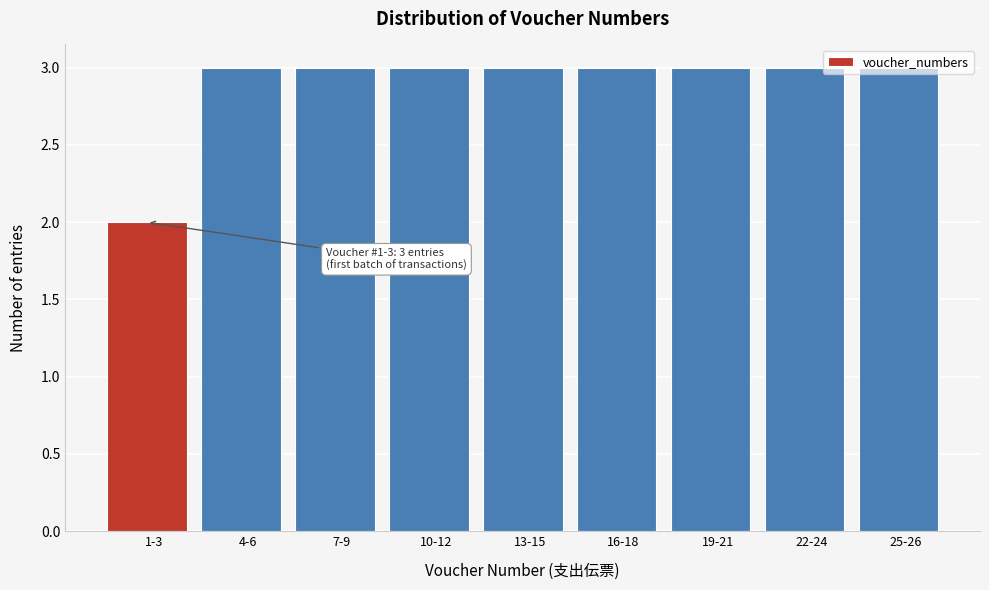

What is the label of the 3rd bar from the left?

7-9